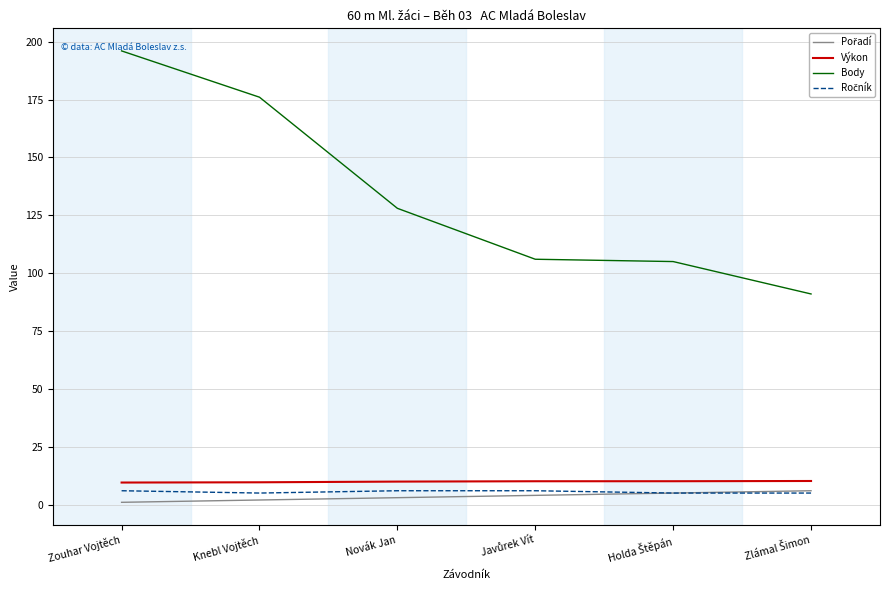

What is the difference between the maximum and minimum values in the Body series?

105.0